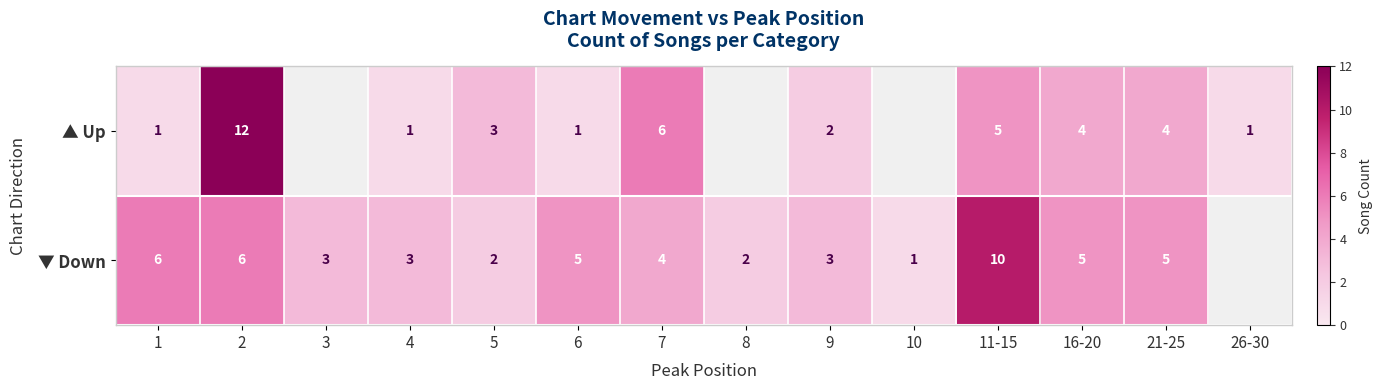

Which series changed the most between 1 and 7?

▲ Up